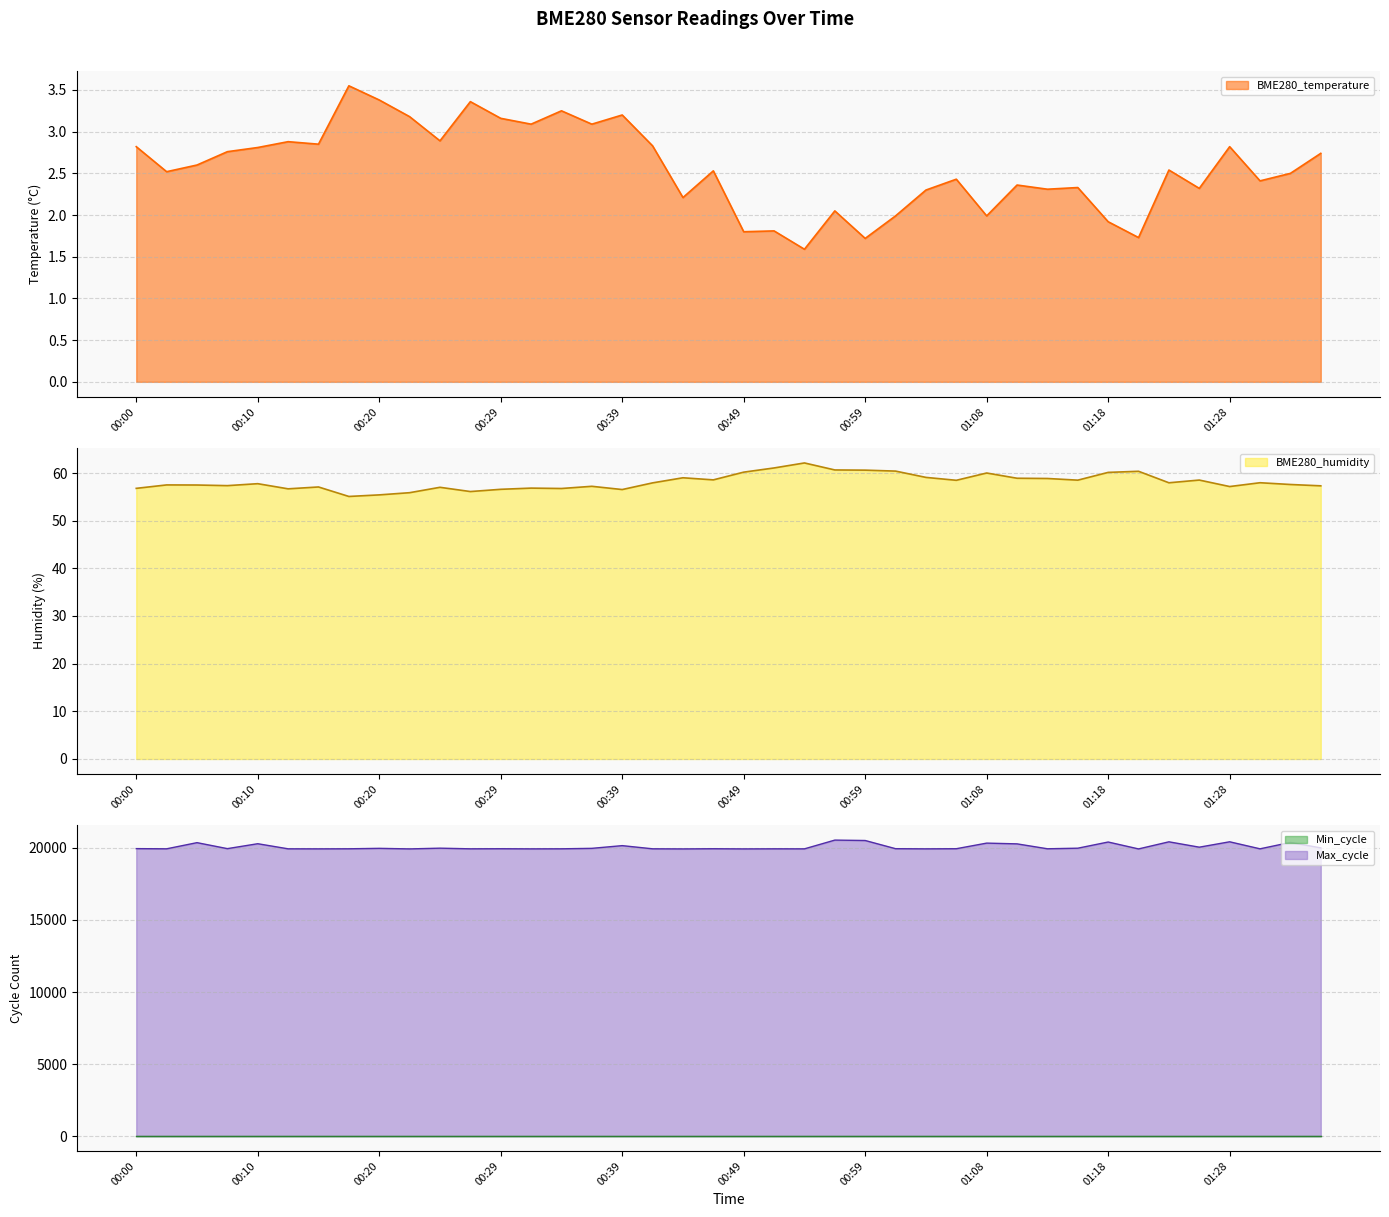

Where is BME280_temperature nearest to the value 2?

01:01